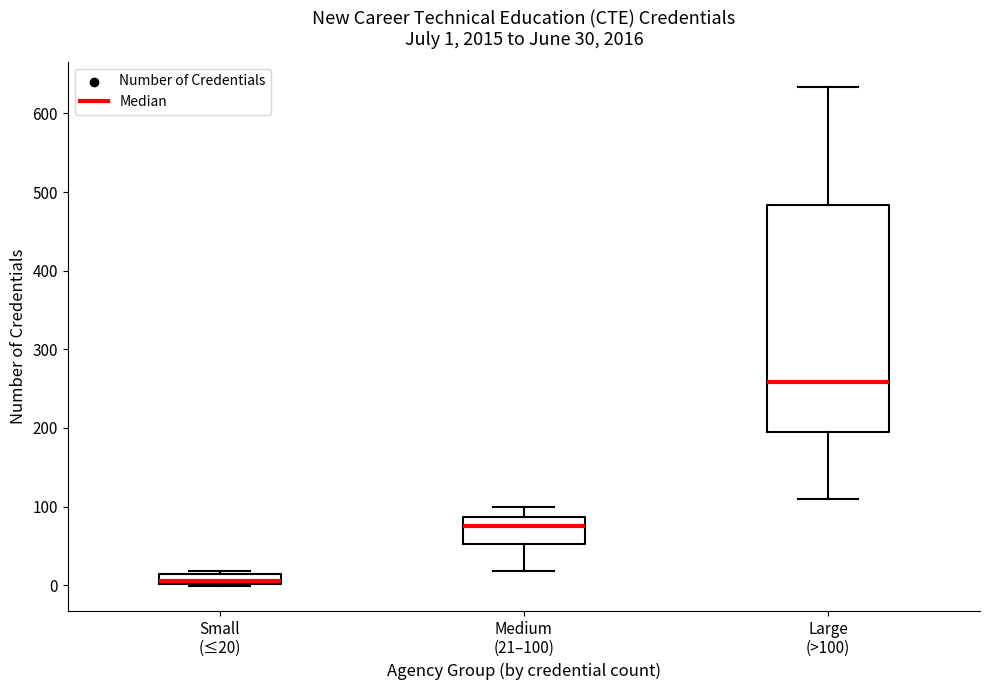

Which box has the lowest median line?

Small (≤20)